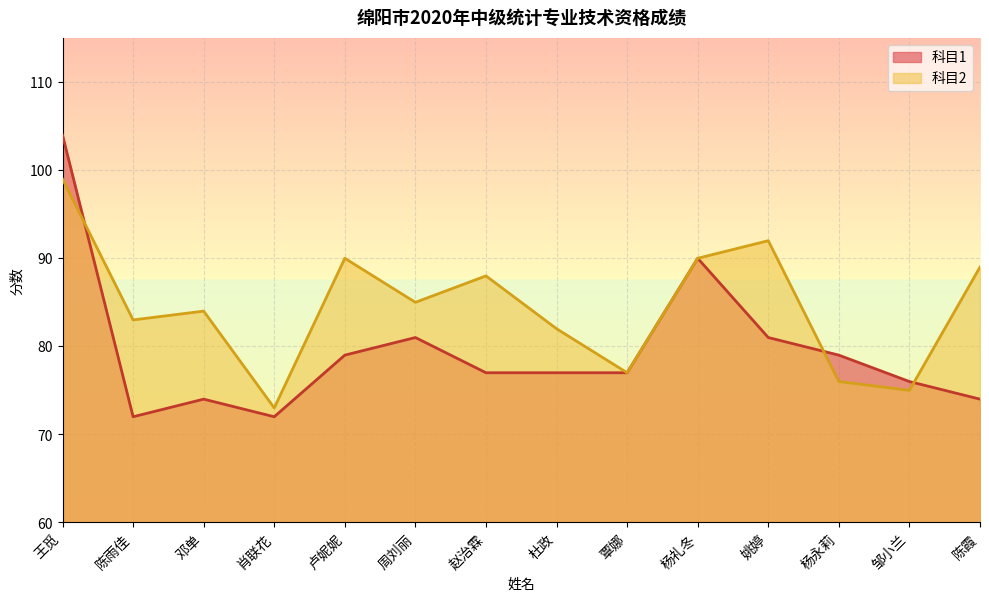

Reading right to left, list all the values displayed in this chart.

科目1: 74	76	79	81	90	77	77	77	81	79	72	74	72	104
科目2: 89	75	76	92	90	77	82	88	85	90	73	84	83	99